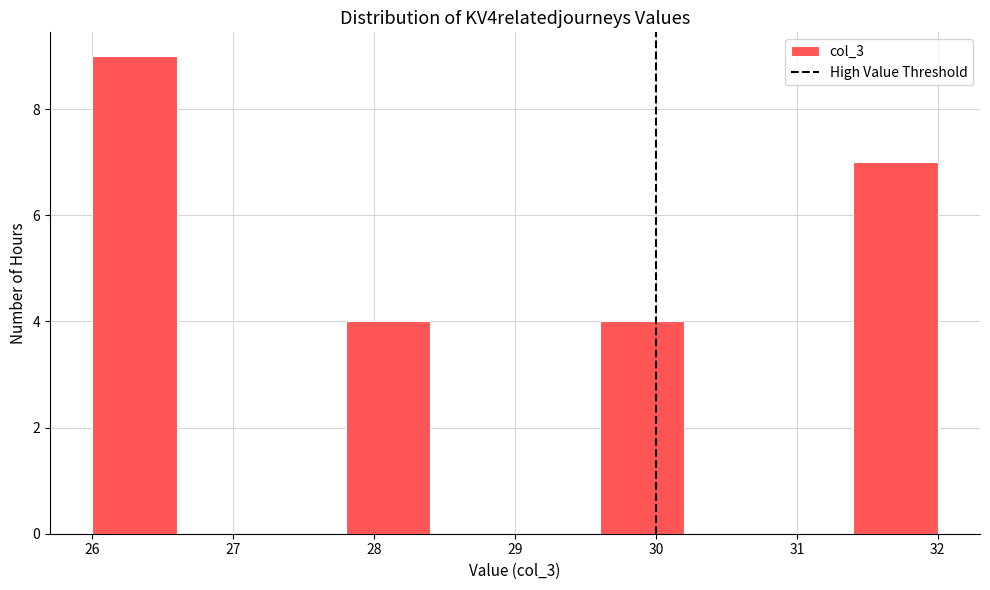

Reading left to right, list every bar in this chart as the range it spans on the x-axis followed by its height. The values are not printed on the chart, so give them approximately, as read against the axis.

26.0 to 26.6: 9
26.6 to 27.2: 0
27.2 to 27.8: 0
27.8 to 28.4: 4
28.4 to 29.0: 0
29.0 to 29.6: 0
29.6 to 30.2: 4
30.2 to 30.8: 0
30.8 to 31.4: 0
31.4 to 32.0: 7